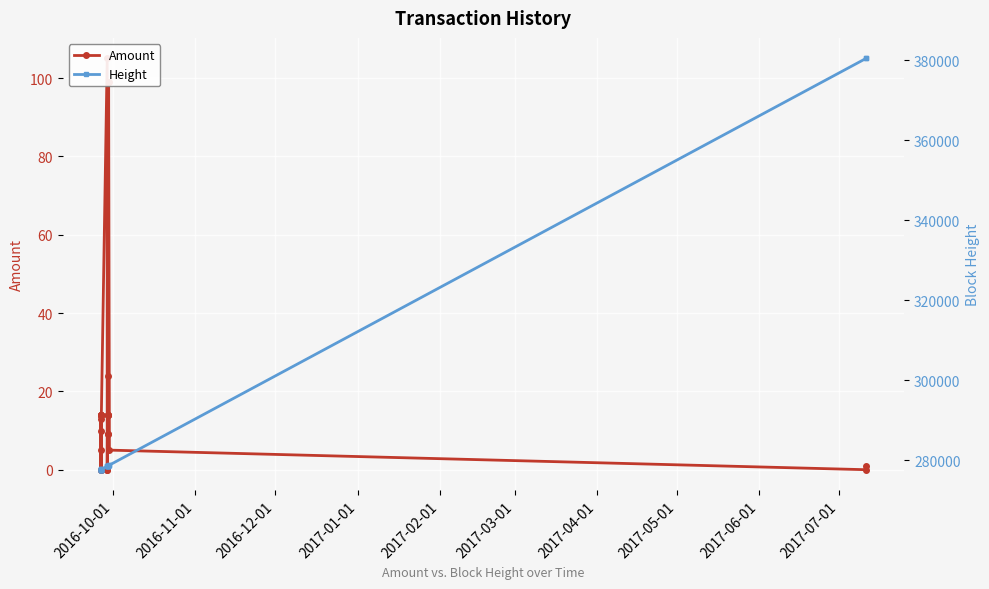

Reading right to left, extract all data points from this chart.

Amount: 1	0	5	99	24	9	14	14	14	9	14	0	0	105	14	14	14	14	14	0	14	0	13	10	5
Height: 380444	380441	278822	278727	278687	278673	278665	278663	278658	278644	278569	278529	278528	278527	277750	277750	277749	277700	277695	277683	277681	277680	277674	277674	277672